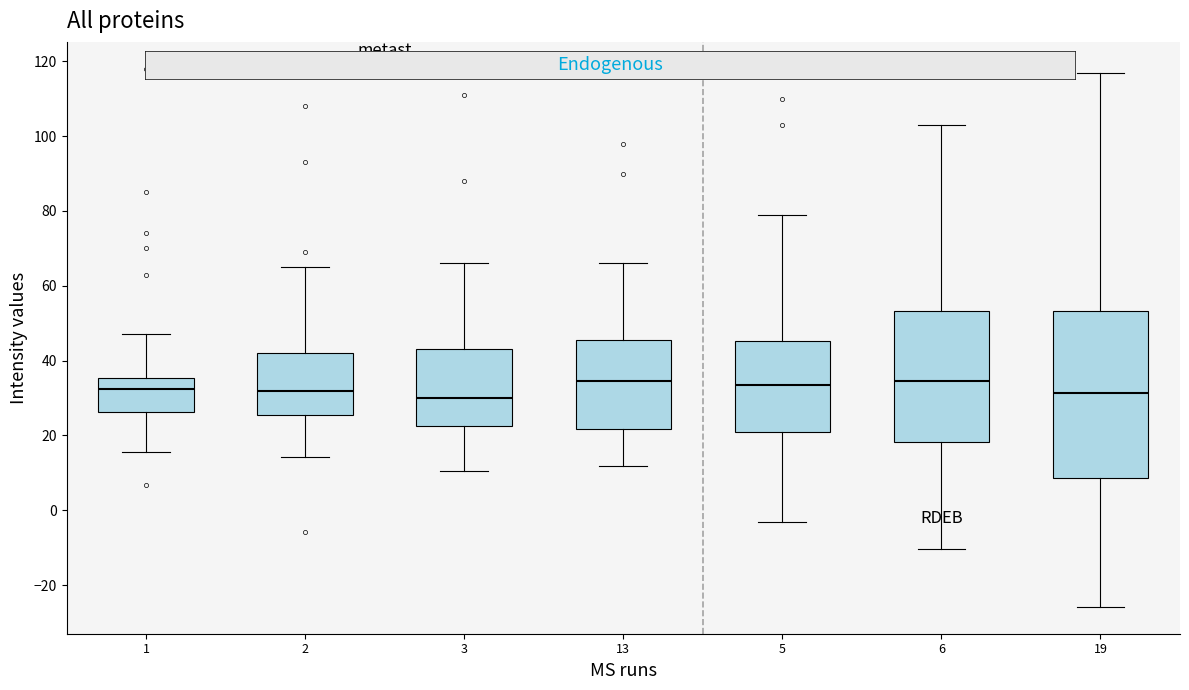

Comparing the boxes themselves (not the whiskers), which one is the tallest?

19